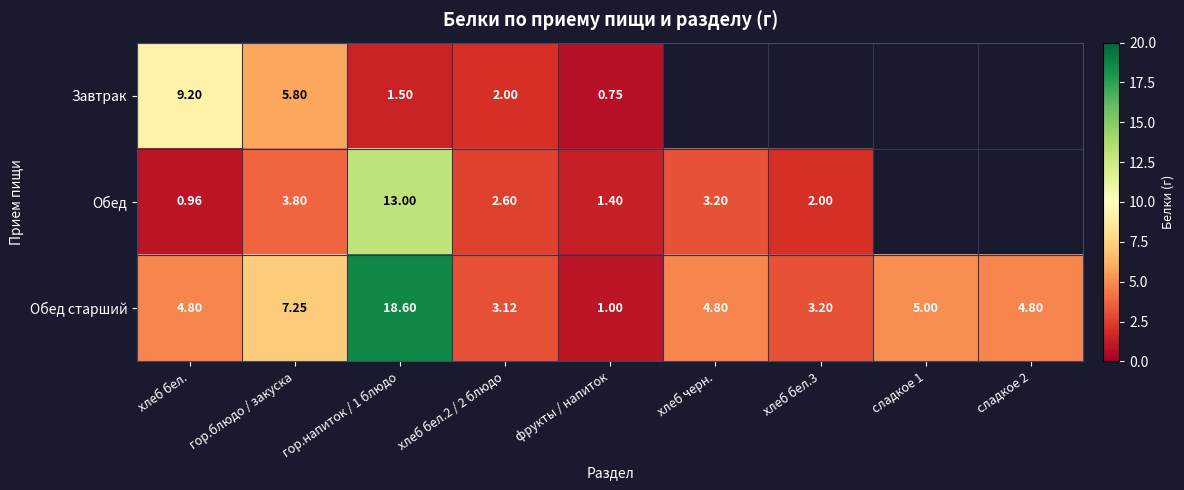

Which series changed the most between гор.блюдо / закуска and фрукты / напиток?

Обед старший